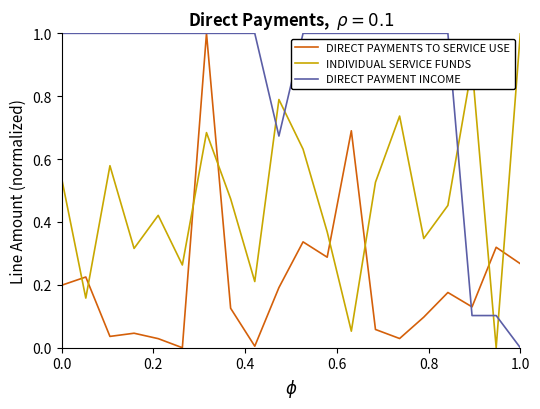

True or false: INDIVIDUAL SERVICE FUNDS and DIRECT PAYMENTS TO SERVICE USE cross at least once.

True